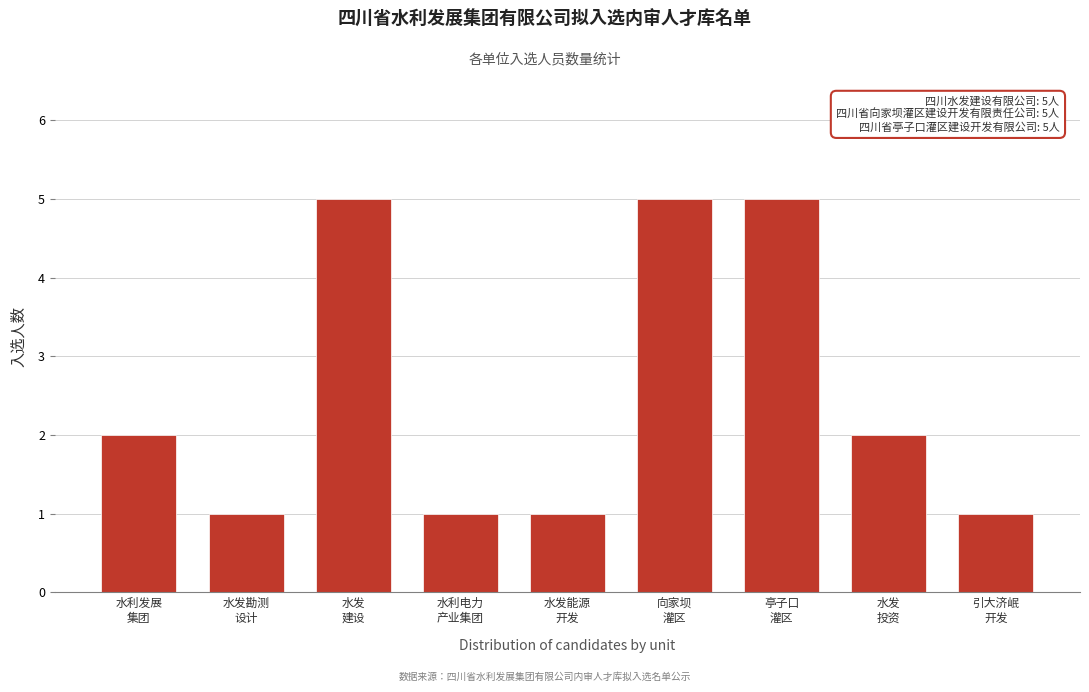

Reading left to right, what are all the values shown in this chart?

2	1	5	1	1	5	5	2	1